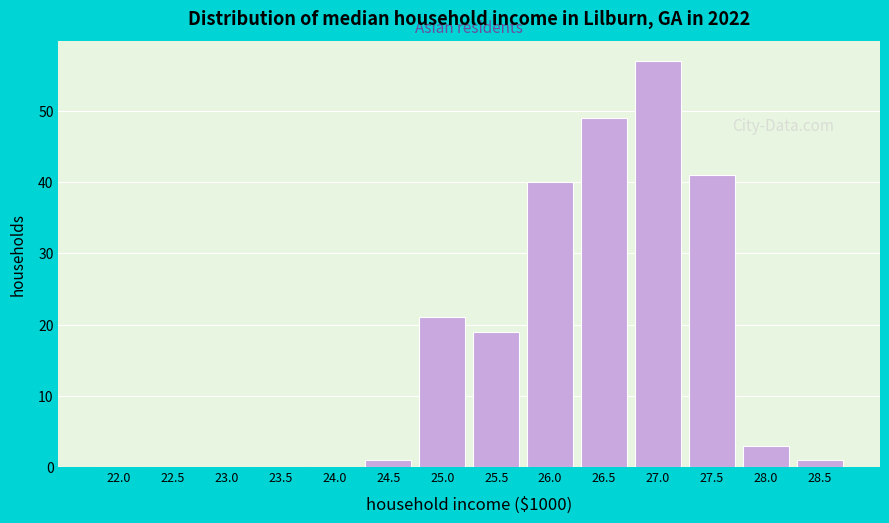

Reading left to right, list all the values displayed in this chart.

22.0=0	22.5=0	23.0=0	23.5=0	24.0=0	24.5=1	25.0=21	25.5=19	26.0=40	26.5=49	27.0=57	27.5=41	28.0=3	28.5=1